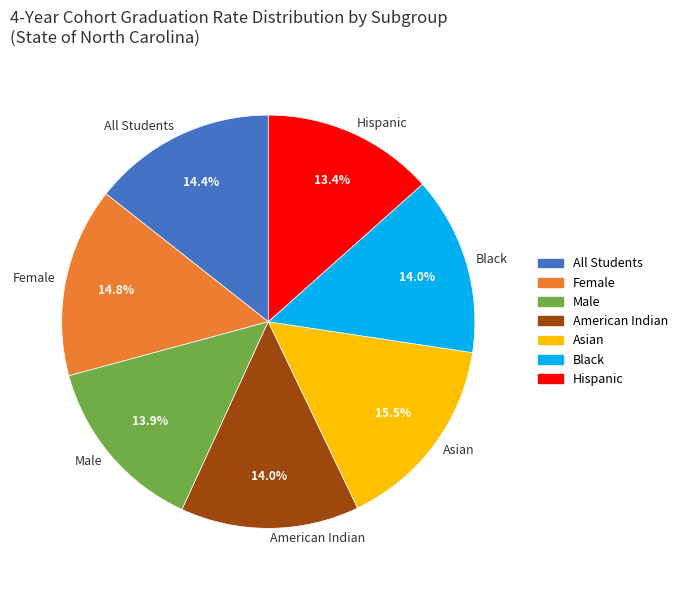

To the nearest percent, what percentage of the pie is Male?

14%